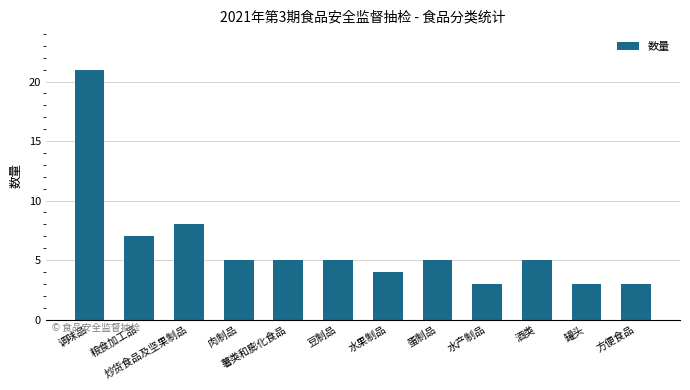

At which label is the value closest to 12?

炒货食品及坚果制品